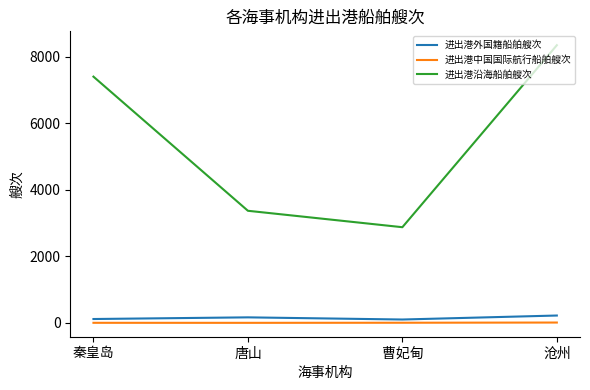

What is the maximum value shown in the chart?

8350